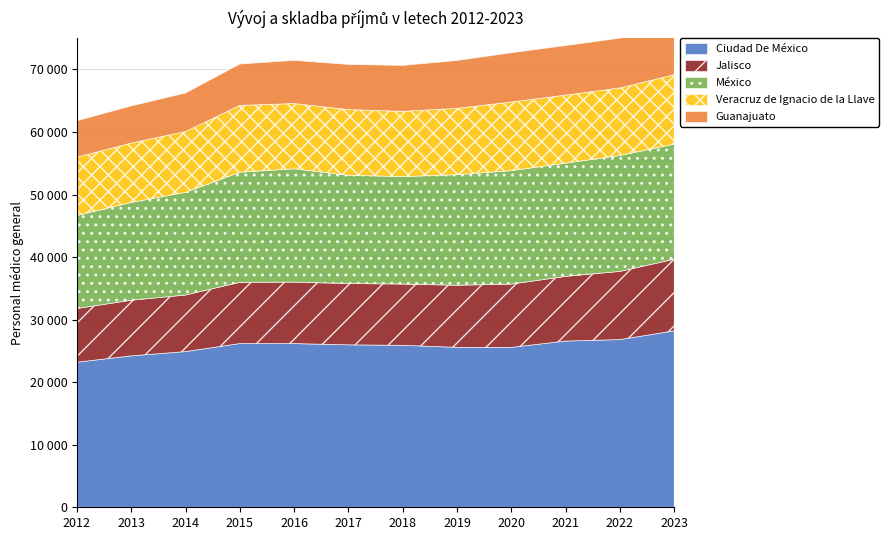

True or false: México and Ciudad De México intersect in this chart.

False